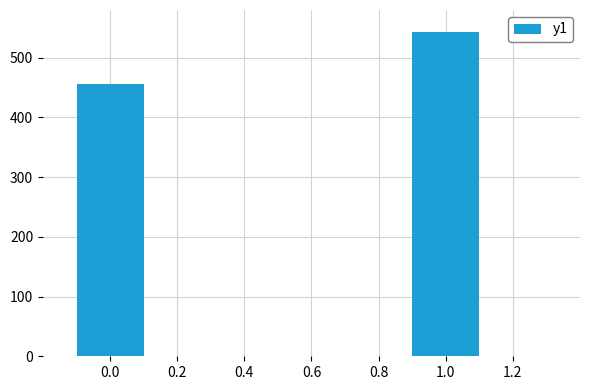

The chart shows a value of 456.2 at 0.0. True or false?

True